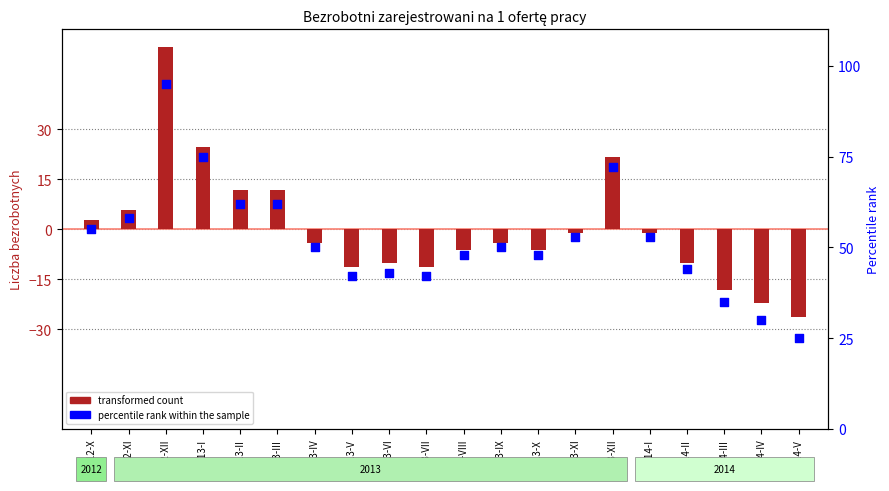

Which series has the largest Y range (max minus min)?

transformed count